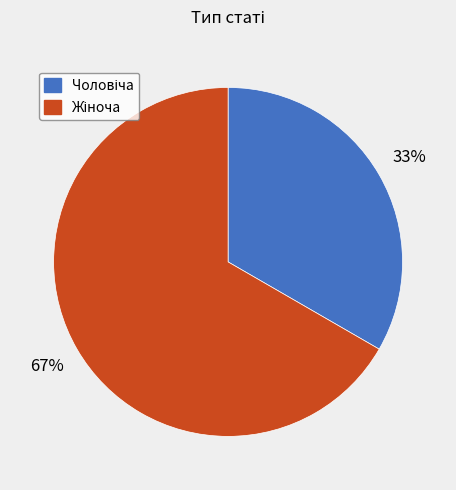

Does any single category account for the majority?

Yes